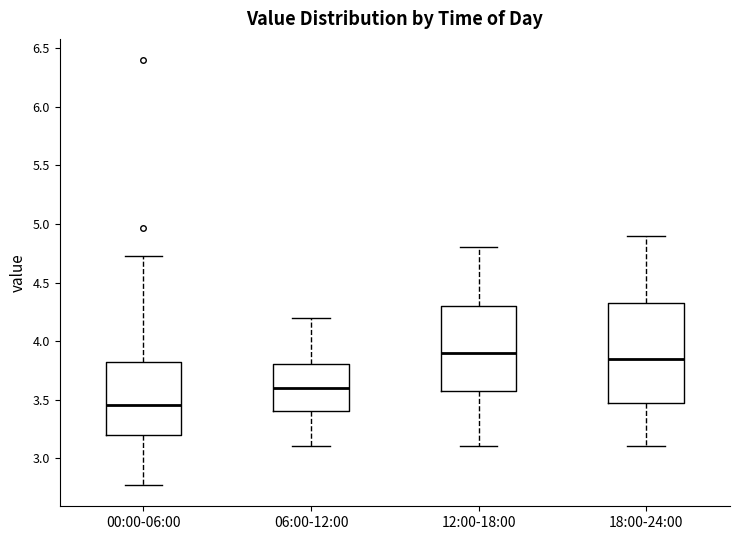

Reading left to right, transcribe this box plot: for each box, give where its median line is, the range the box spans, and where its two whiskers end, as read against the y-axis. The values are not printed on the chart, so give them approximately, as read against the axis.

00:00-06:00: median 3.45, box 3.20 to 3.80, whiskers 2.75 to 4.75
06:00-12:00: median 3.60, box 3.40 to 3.80, whiskers 3.10 to 4.20
12:00-18:00: median 3.90, box 3.60 to 4.30, whiskers 3.10 to 4.80
18:00-24:00: median 3.85, box 3.50 to 4.35, whiskers 3.10 to 4.90